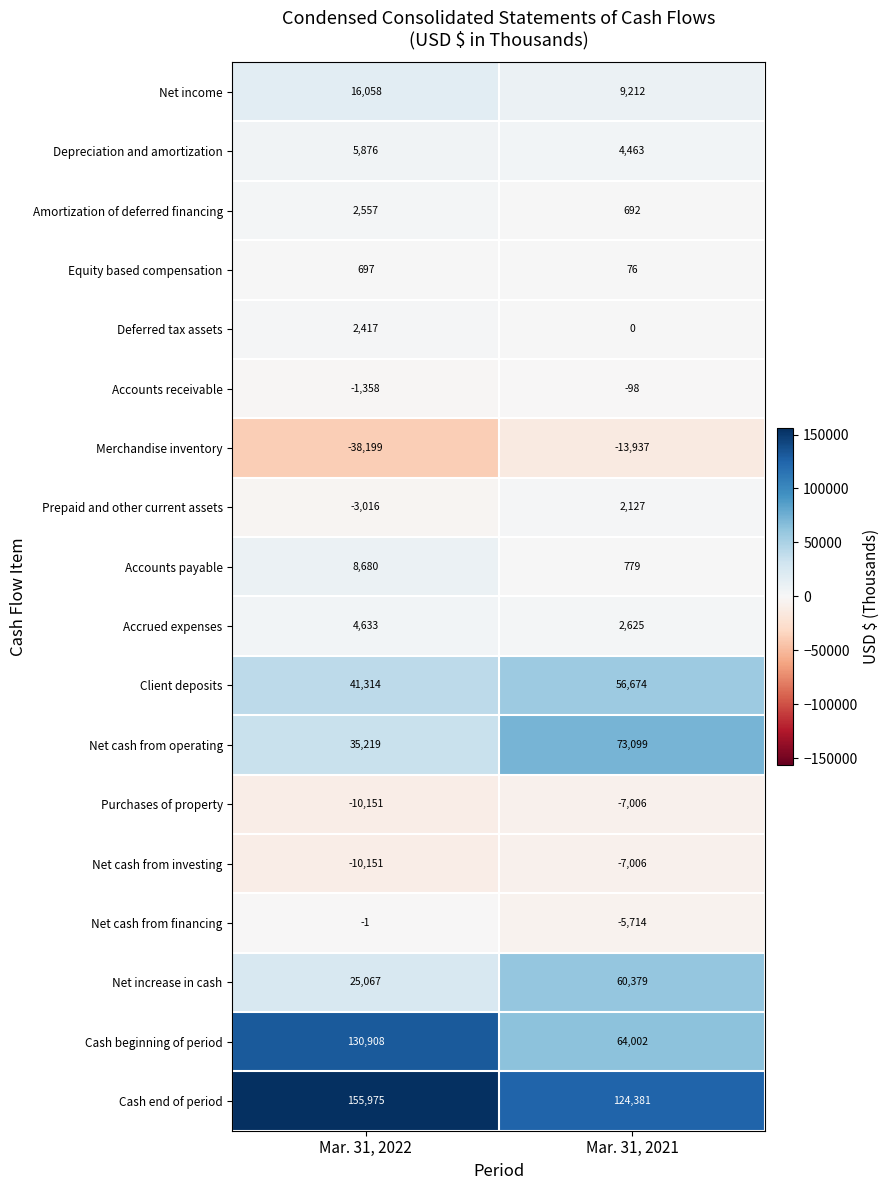

Which category has the lowest value across all series?

Mar. 31, 2022